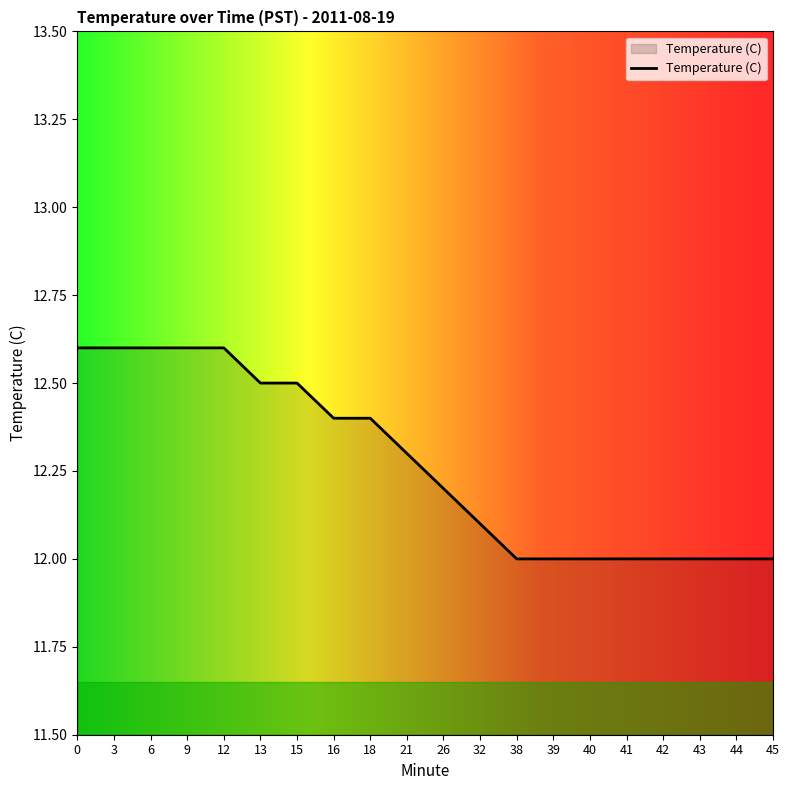

The chart shows a value of 12.1 at 32. True or false?

True